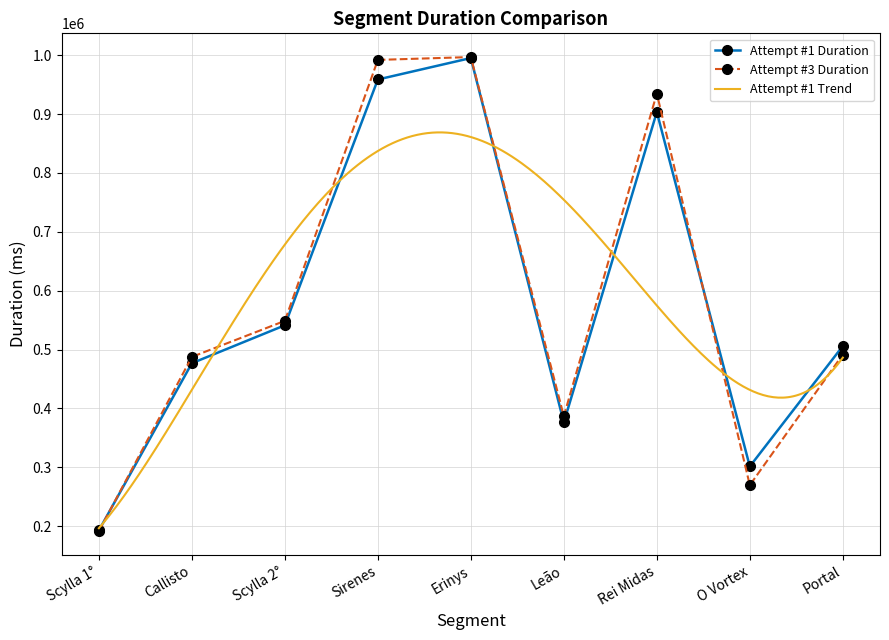

Reading left to right, list all the values displayed in this chart.

Attempt #1 Duration: 192589	476670	541161	958684	995152	376094	903419	301340	505904
Attempt #3 Duration: 191341	487419	548656	991960	996836	386736	934822	269533	491464